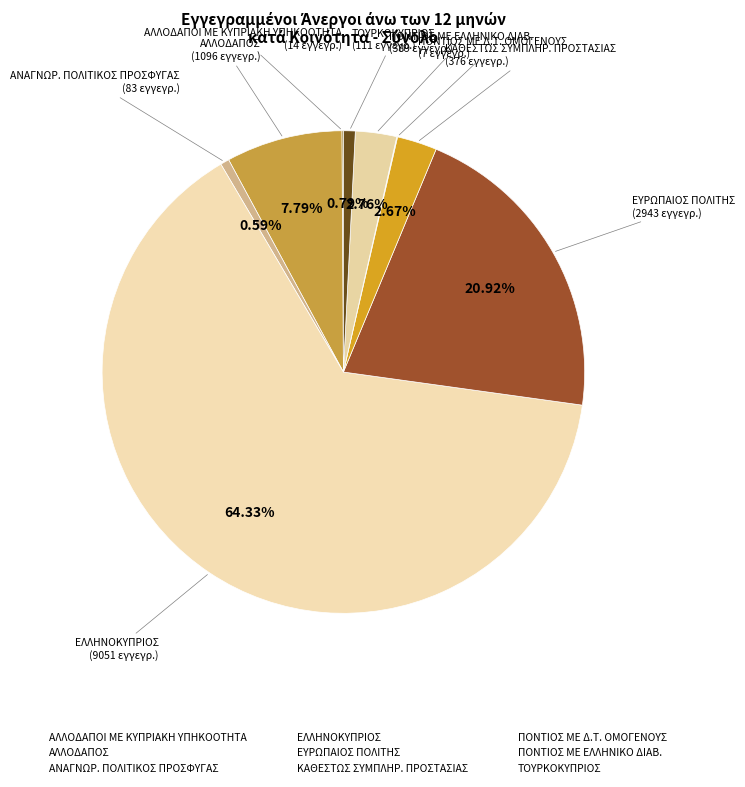

Combined, do ΕΥΡΩΠΑΙΟΣ ΠΟΛΙΤΗΣ and ΠΟΝΤΙΟΣ ΜΕ ΕΛΛΗΝΙΚΟ ΔΙΑΒ. account for over 50%?

No